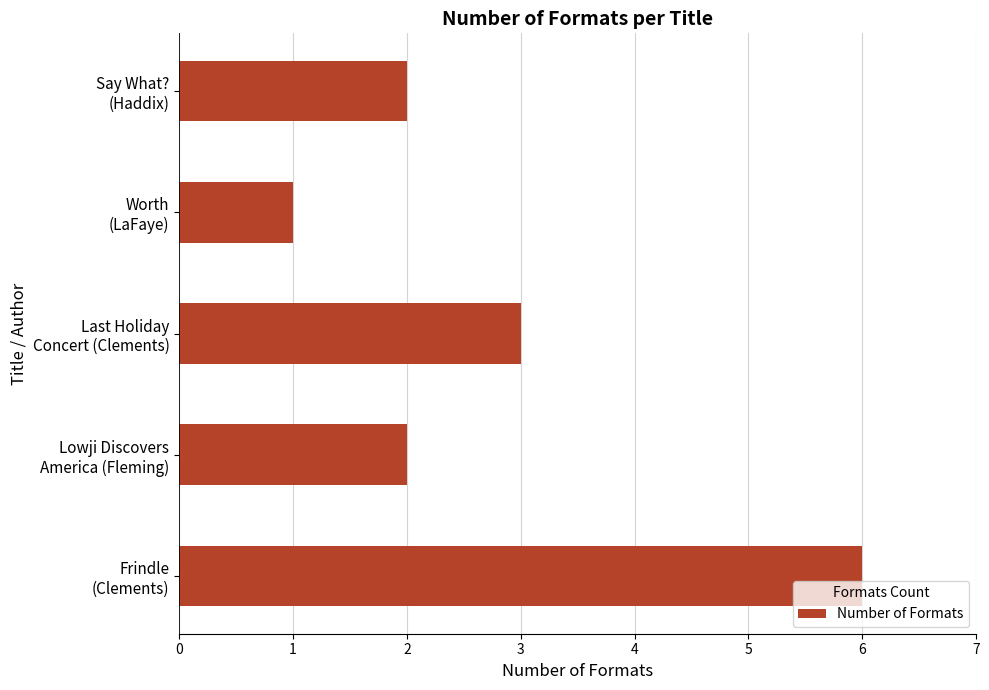

What is the difference between the maximum and minimum values?

5